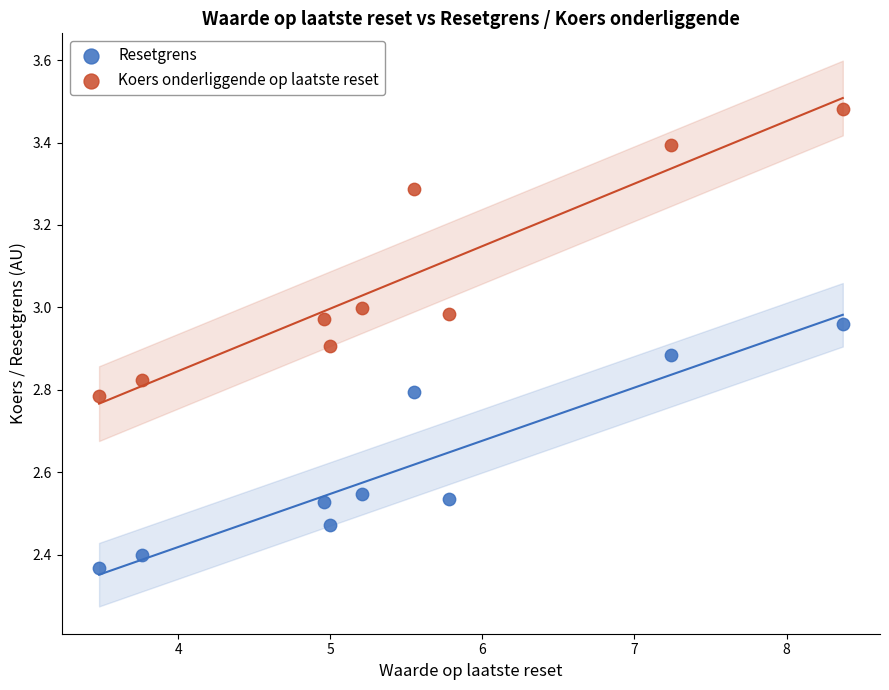

What are all the series names shown in the legend?

Resetgrens, Koers onderliggende op laatste reset